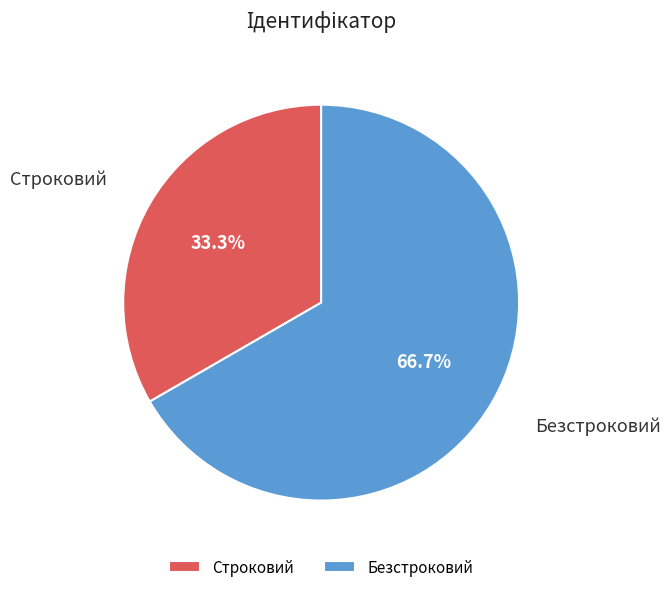

Which has a higher value, Безстроковий or Строковий?

Безстроковий